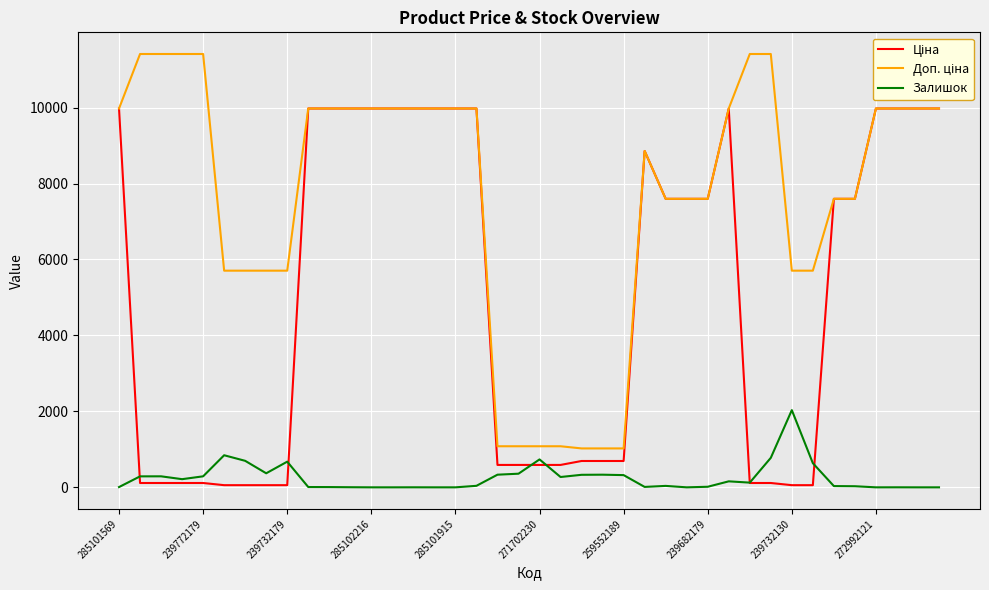

What is the greatest value displayed?

11410.0